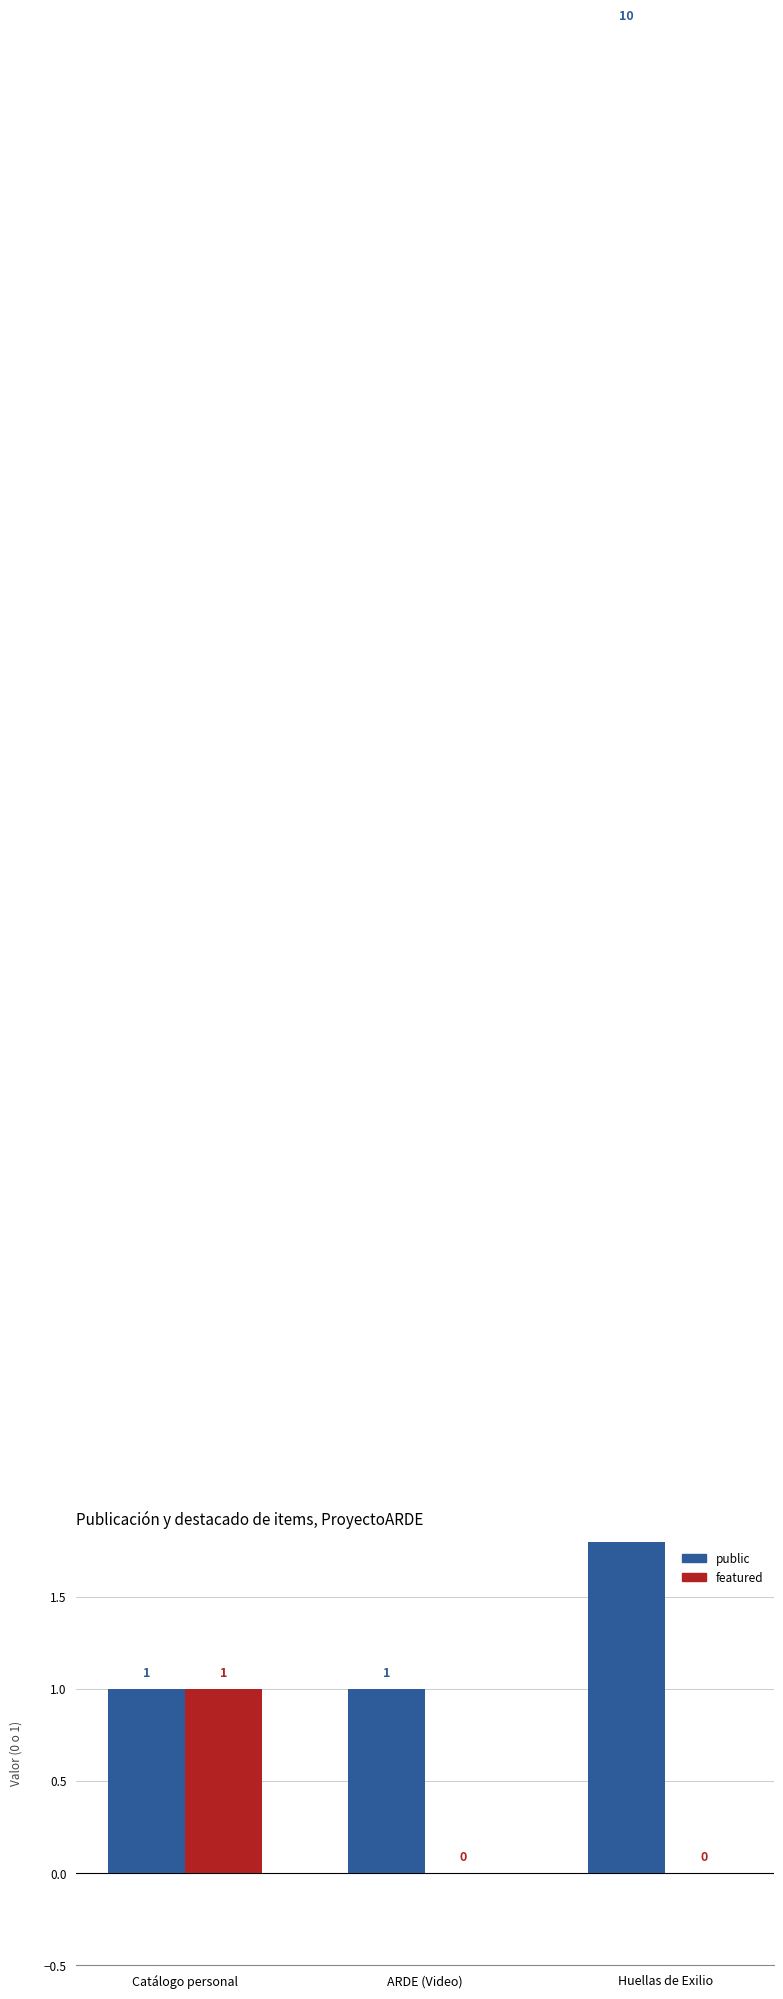

Between ARDE (Video) and Huellas de Exilio, which series saw the biggest shift?

public